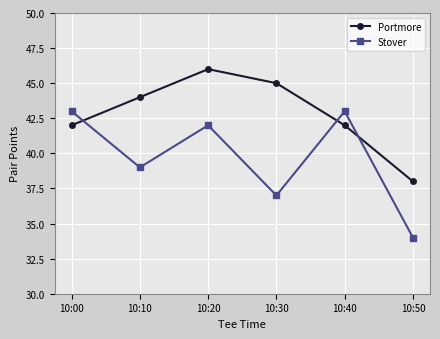

Reading right to left, transcribe all the data shown in this chart.

Portmore: 10:50=38	10:40=42	10:30=45	10:20=46	10:10=44	10:00=42
Stover: 10:50=34	10:40=43	10:30=37	10:20=42	10:10=39	10:00=43